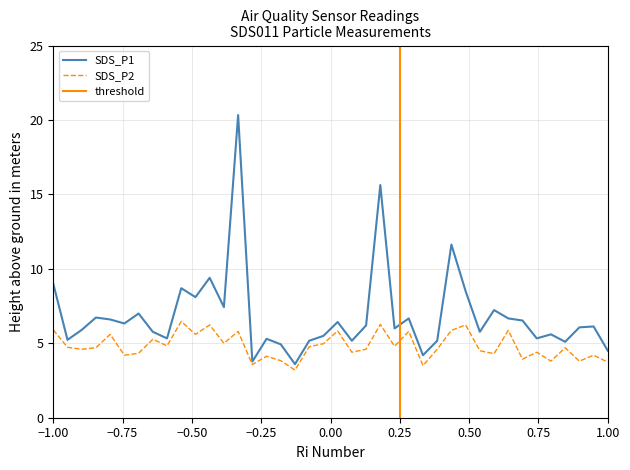

Read the SDS_P2 value at 1.00.

3.7